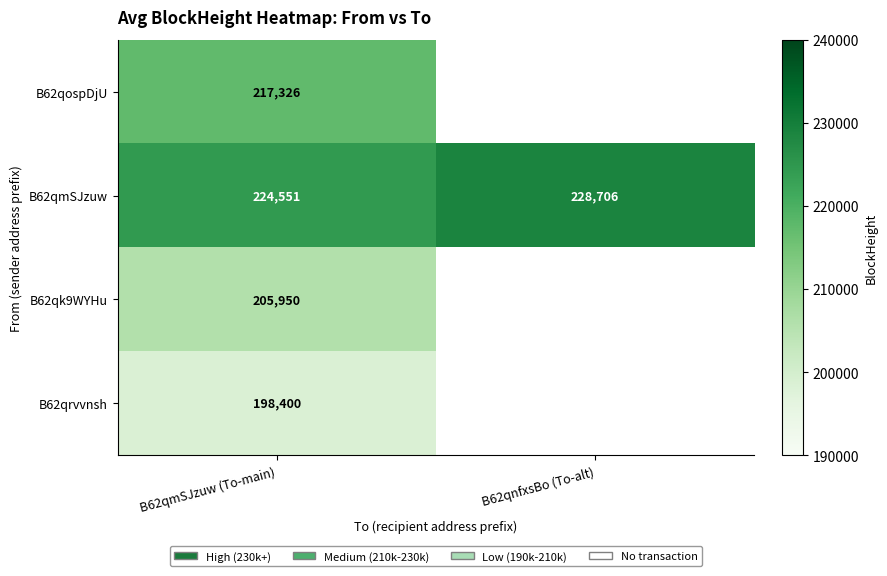

What is the maximum value shown in the chart?

228706.0